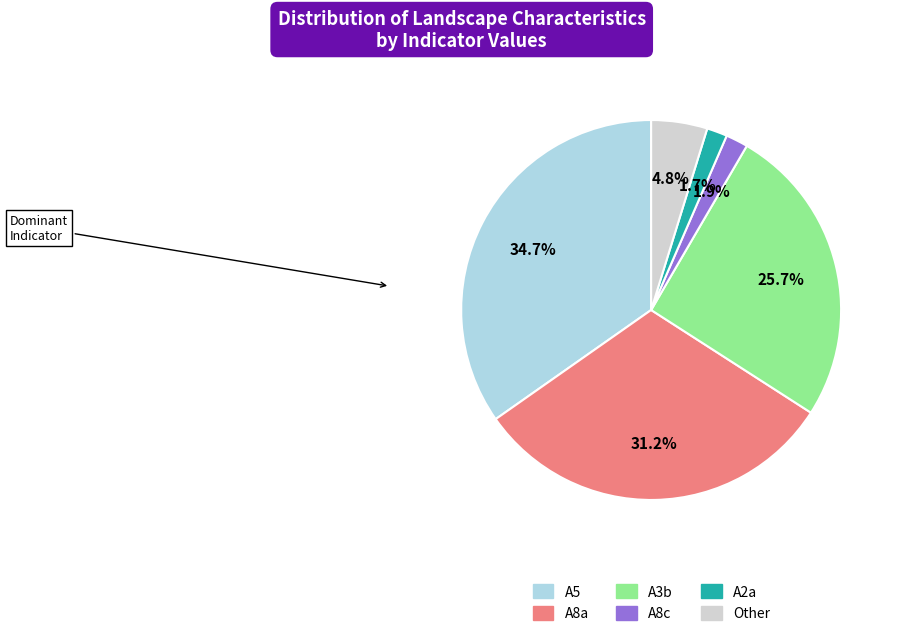

Is there any slice that represents more than half of the pie?

No